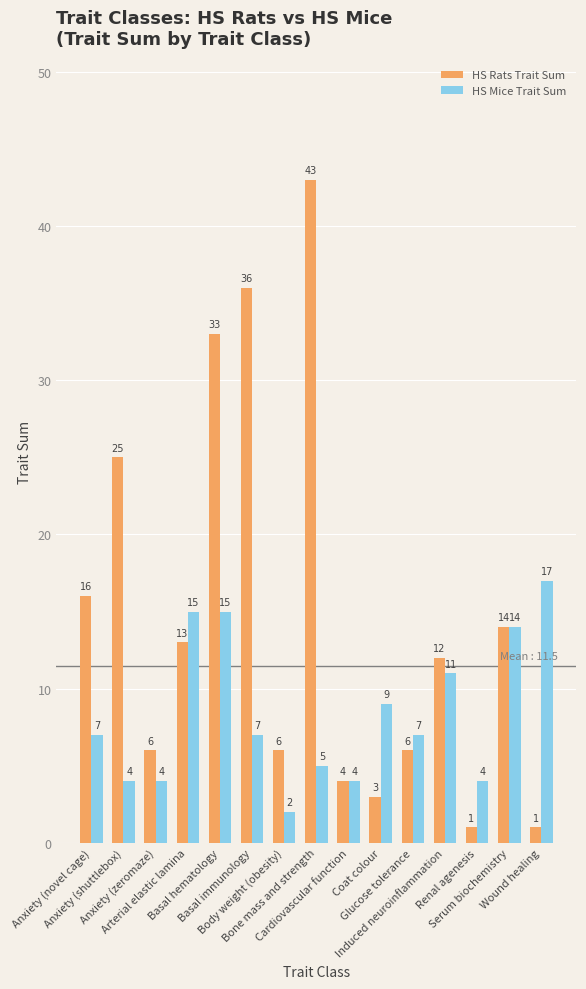

True or false: HS Rats Trait Sum has a value of 12 at Induced neuroinflammation.

True